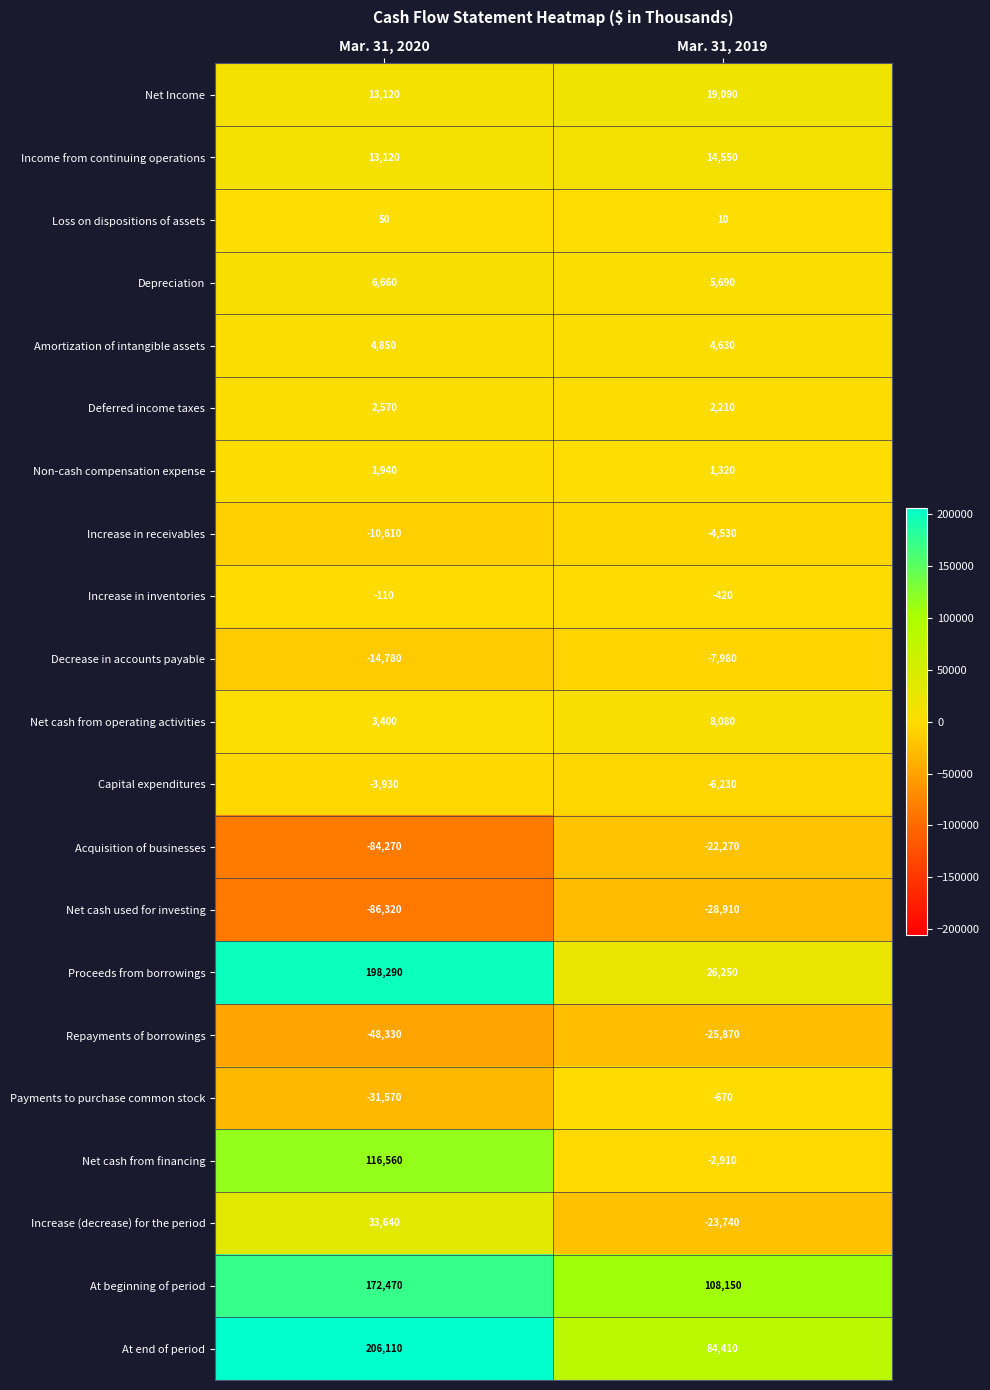

What is the approximate value of Net cash used for investing at Mar. 31, 2020, to the nearest 10?

-86320